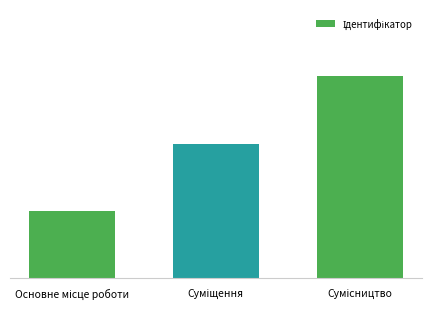

Rank the categories by value from lowest to highest.

Основне місце роботи, Суміщення, Сумісництво